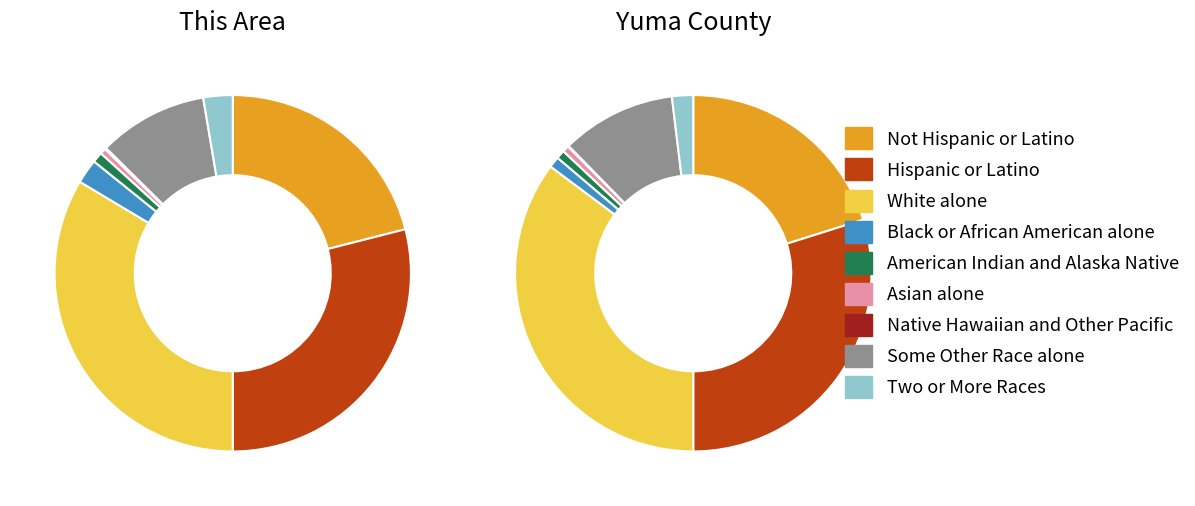

What percentage is the Two or More Races slice, to the nearest percent?

2%